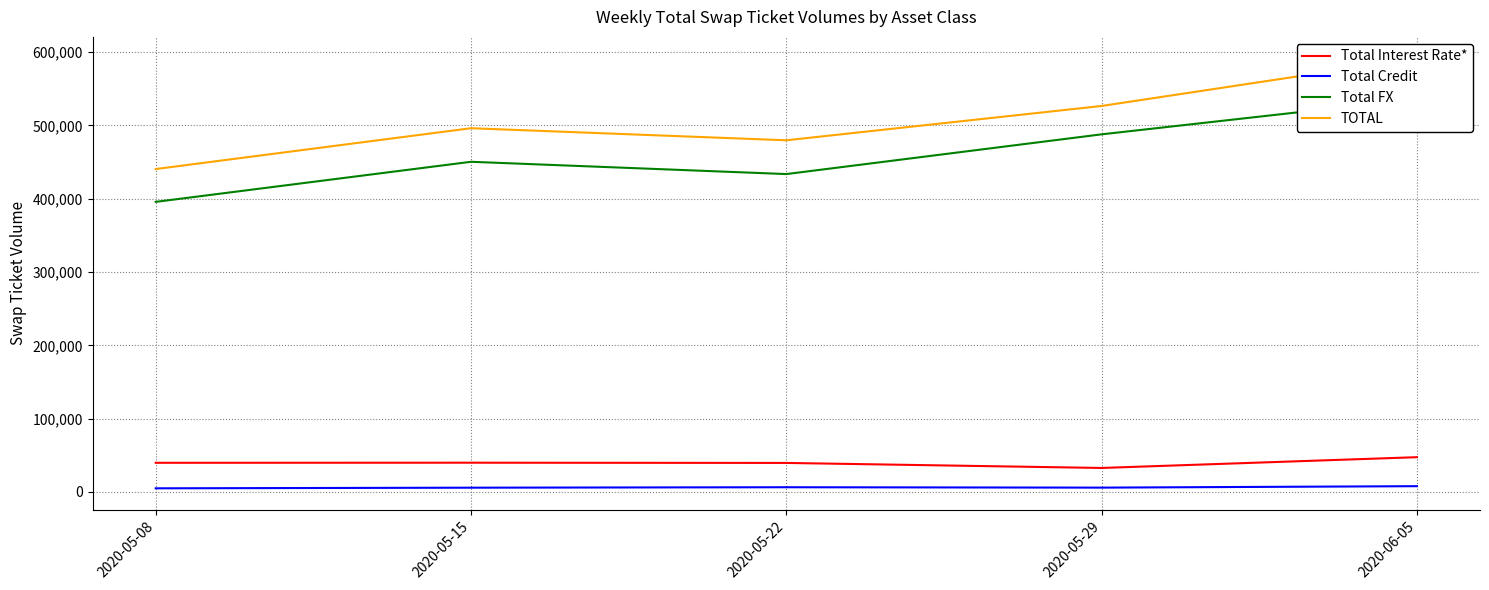

How many values in the Total FX series exceed 450436?

2